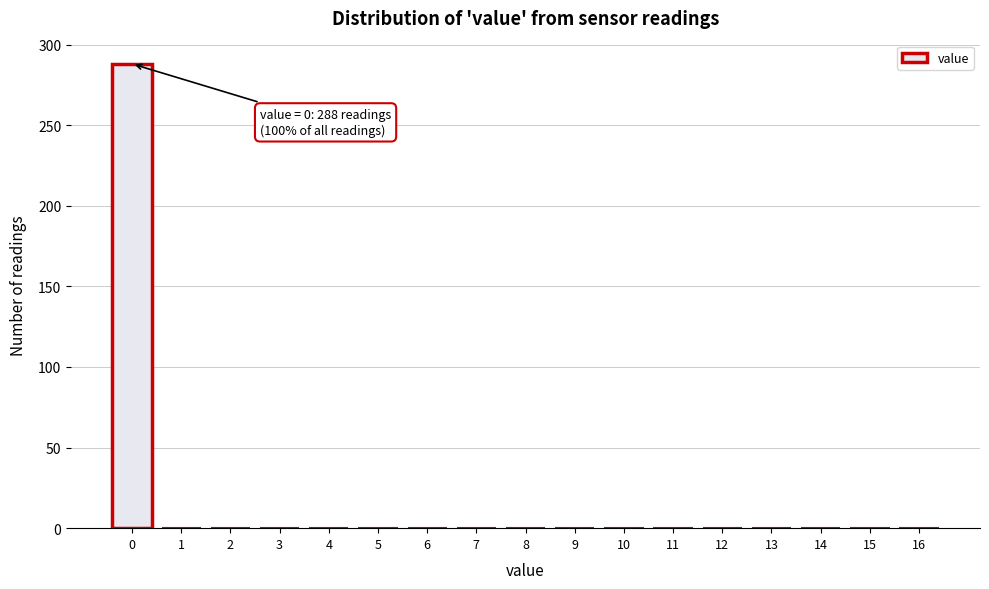

Reading left to right, list all the values displayed in this chart.

0=288	1=0	2=0	3=0	4=0	5=0	6=0	7=0	8=0	9=0	10=0	11=0	12=0	13=0	14=0	15=0	16=0